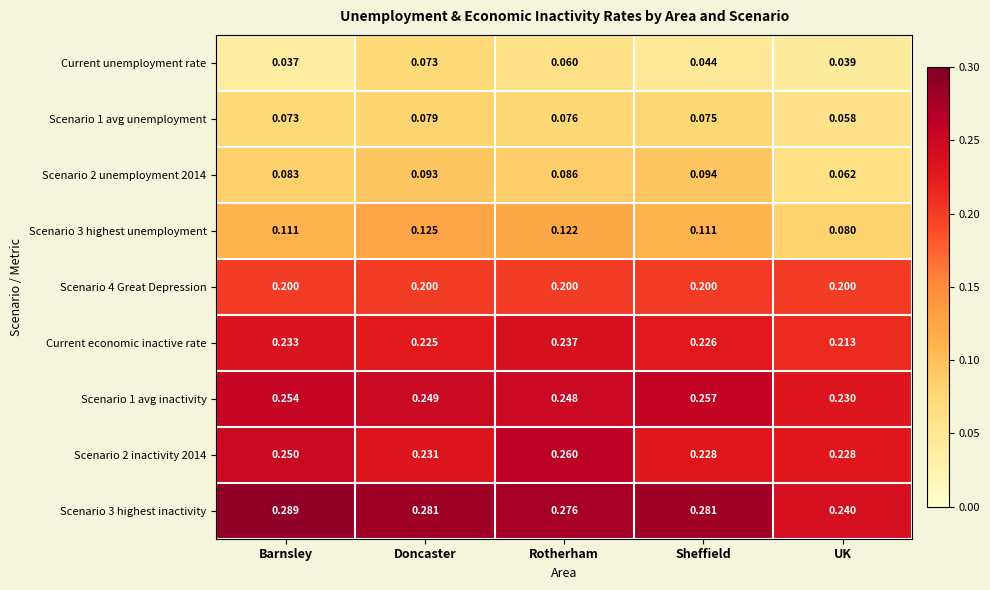

At which label does Scenario 2 unemployment 2014 reach its peak?

Sheffield